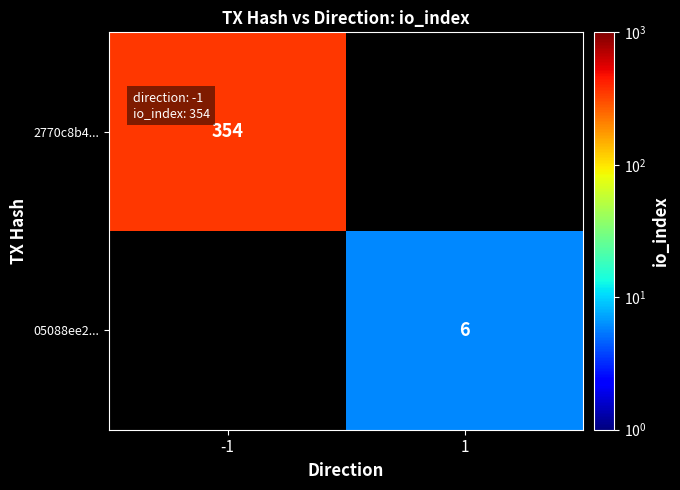

The 2770c8b4... series shows 354 at -1. True or false?

True